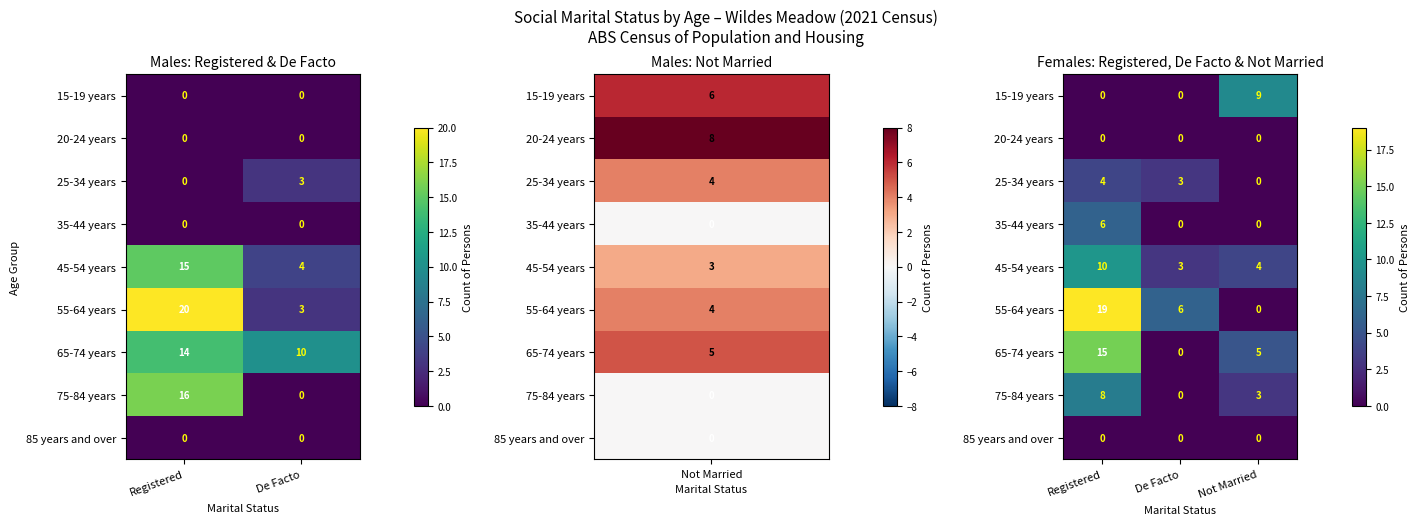

Which series has the largest range (max minus min)?

55-64 years